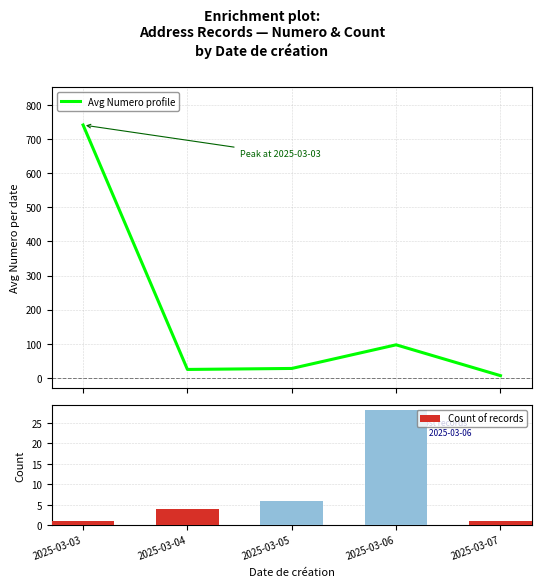

What is the difference between the highest and lowest values at 2025-03-07?

5.0